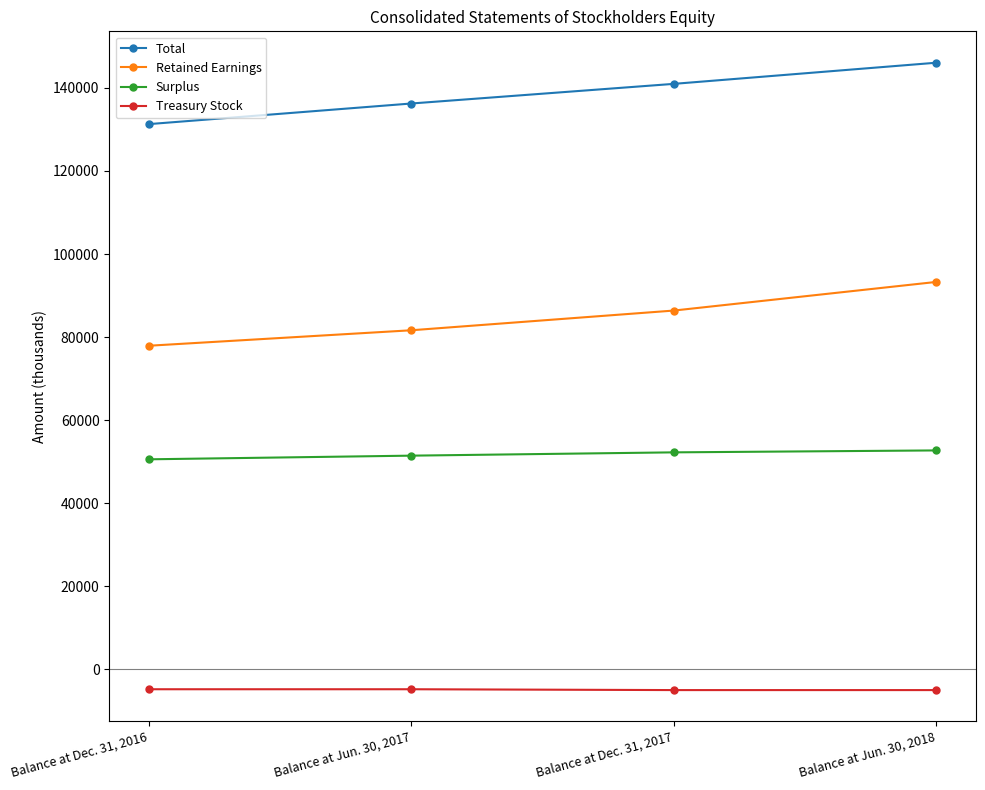

At which label is Total closest to 138685?

Balance at Dec. 31, 2017